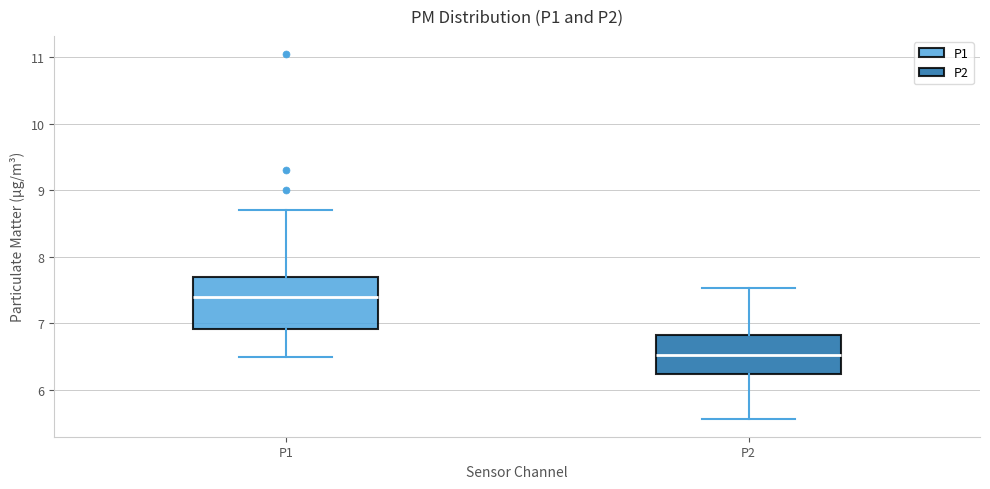

Reading left to right, read every box against the y-axis: the position of its median line, the range the box covers, and the ends of its whiskers. The values are not printed on the chart, so give them approximately, as read against the axis.

P1: median 7.4, box 6.9 to 7.7, whiskers 6.5 to 8.7
P2: median 6.5, box 6.2 to 6.8, whiskers 5.6 to 7.5